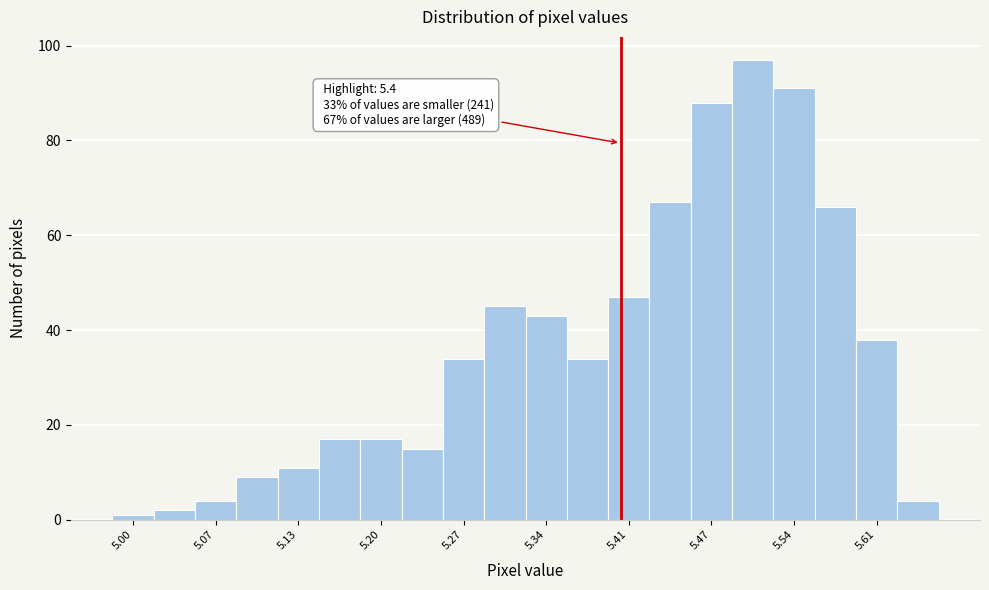

Read against the x-axis, roughly where is the centre of the tallest bar?

5.51